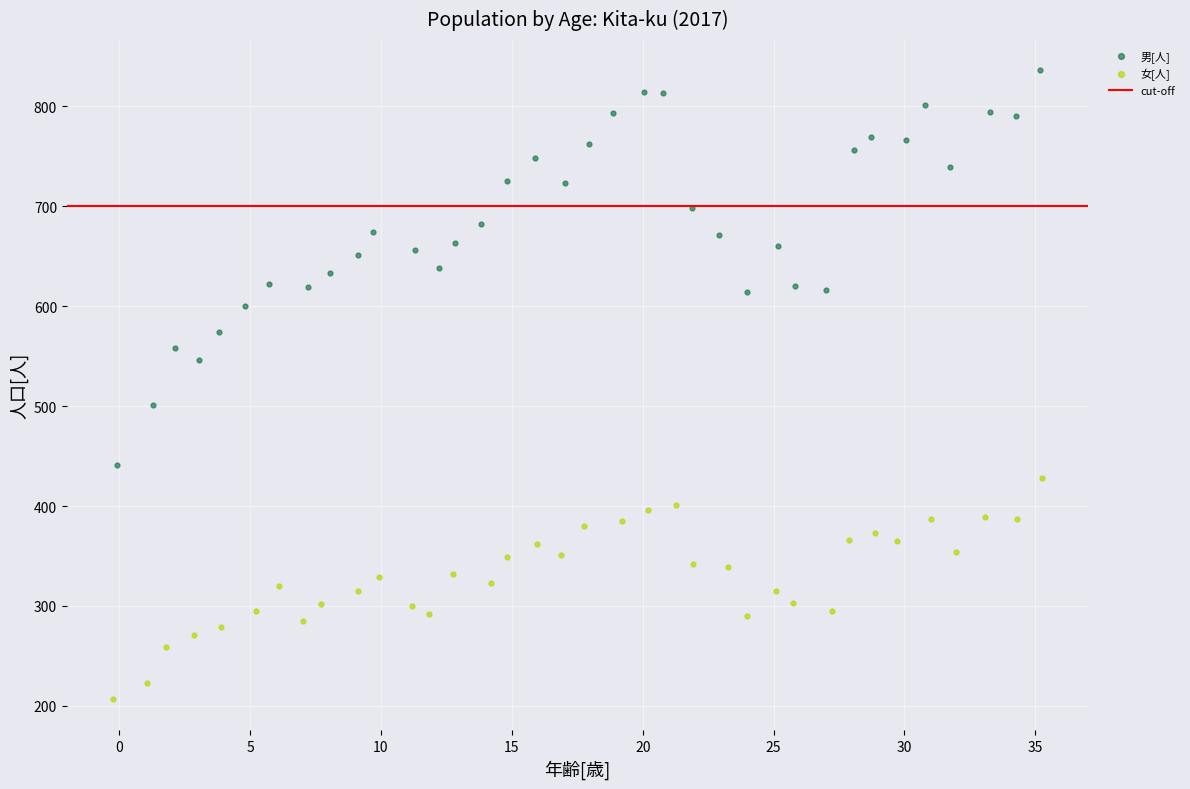

Which series reaches the maximum Y coordinate?

男[人]